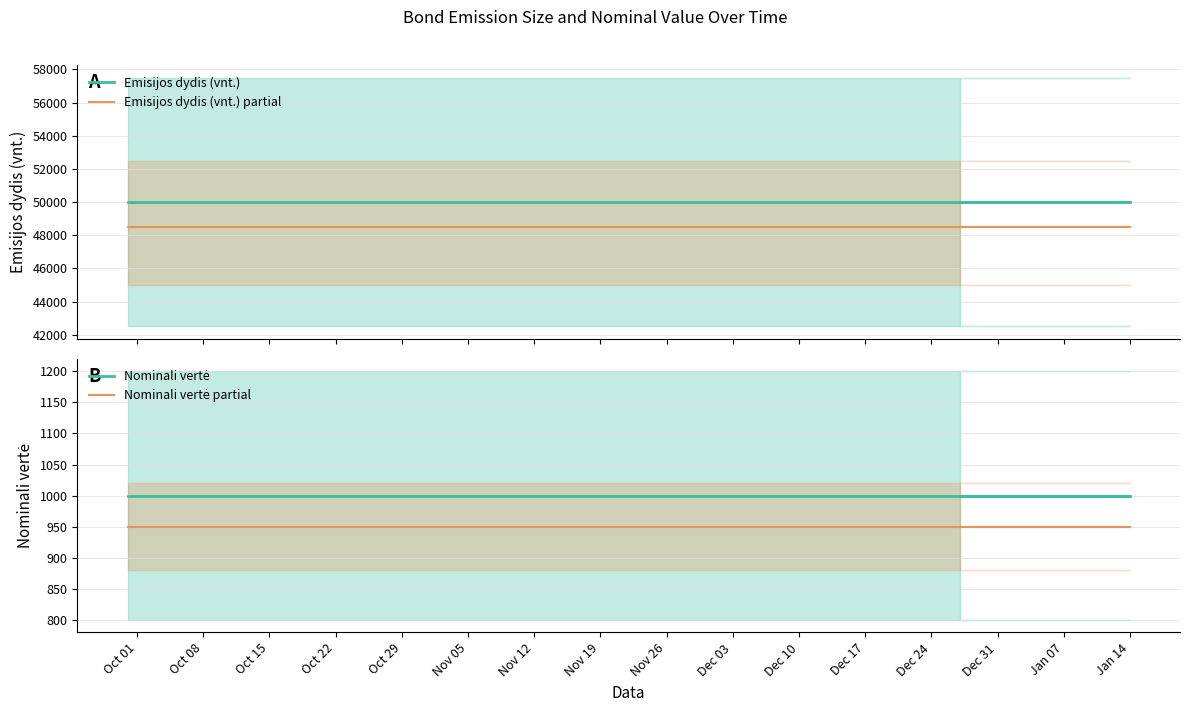

At which category is the sum across all series the highest?

Oct 01